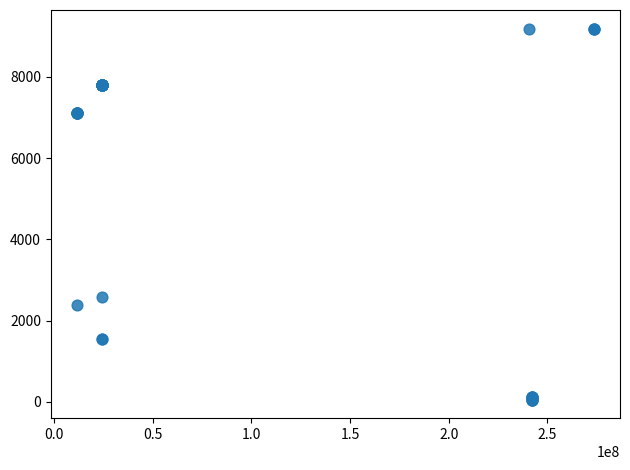

What Y value in the scatter plot is closest to 4620?

2578.7